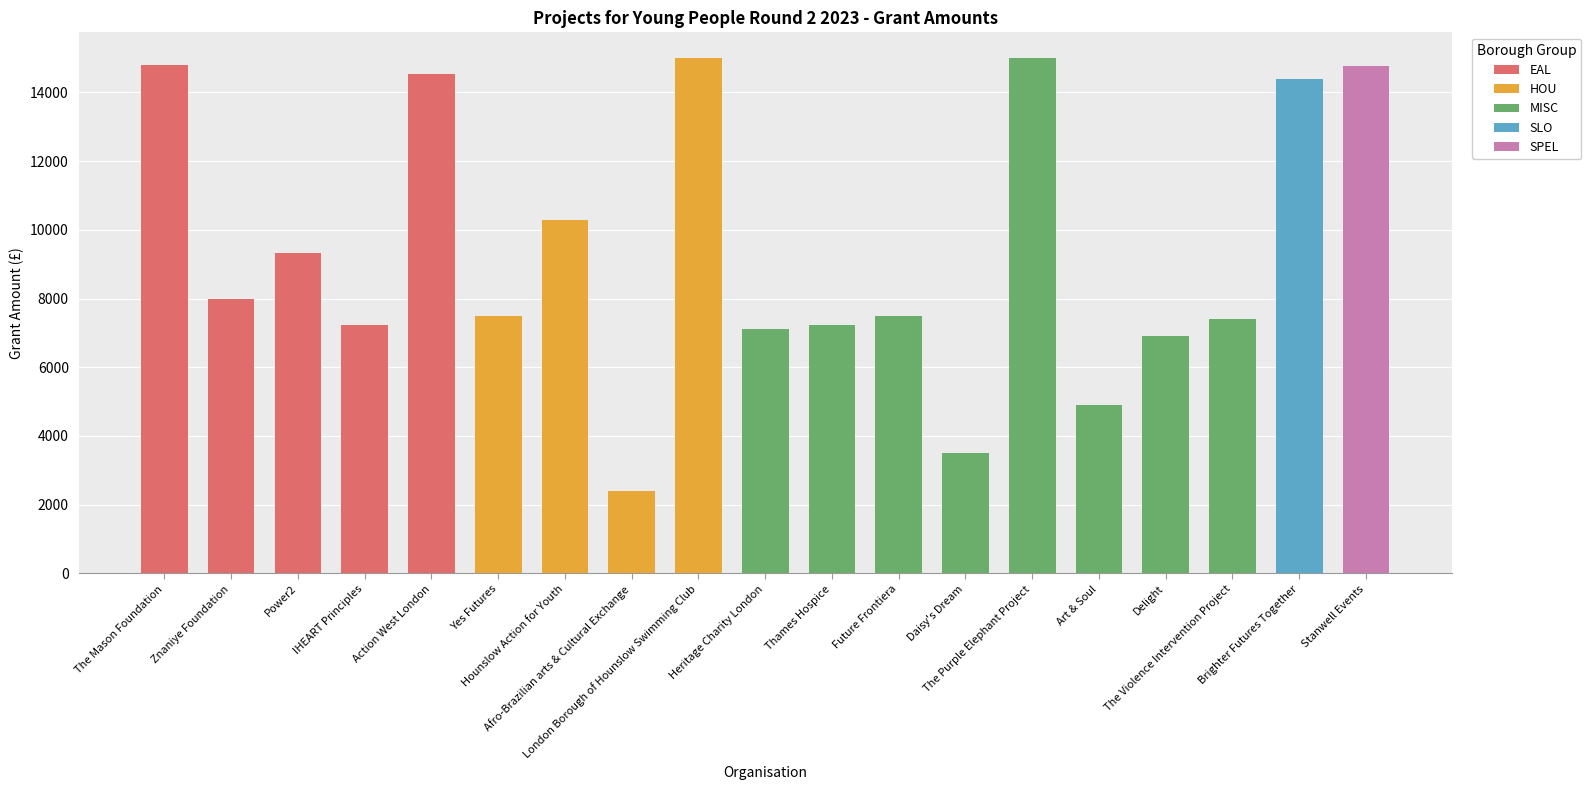

Rank the categories by value from highest to lowest.

London Borough of Hounslow Swimming Club, The Purple Elephant Project, The Mason Foundation, Stanwell Events, Action West London, Brighter Futures Together, Hounslow Action for Youth, Power2, Znaniye Foundation, Future Frontiera, Yes Futures, The Violence Intervention Project, IHEART Principles, Thames Hospice, Heritage Charity London, Delight, Art & Soul, Daisy's Dream, Afro-Brazilian arts & Cultural Exchange